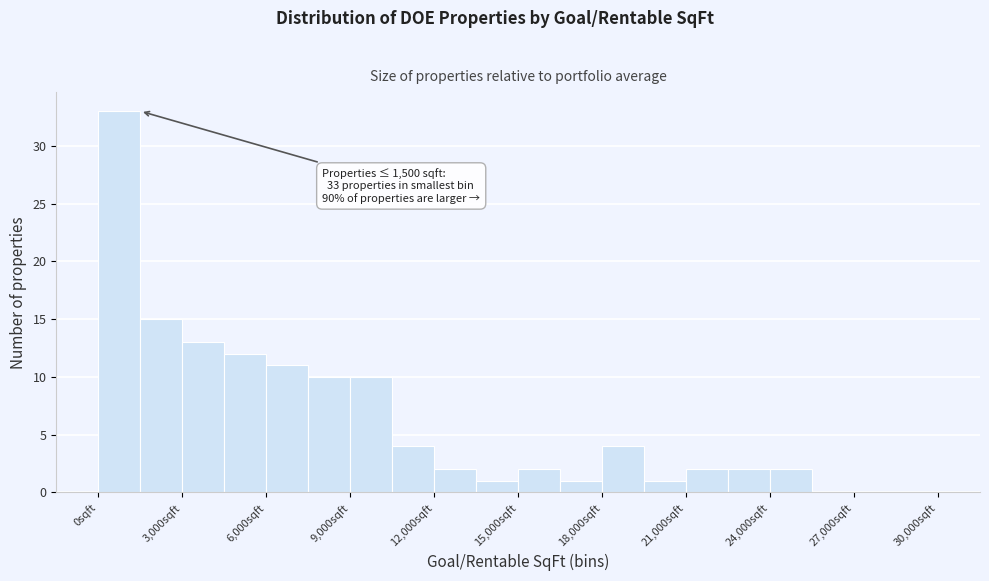

Around what value on the x-axis is the tallest bar? Give the approximate position of its centre, as read against the axis.

1000